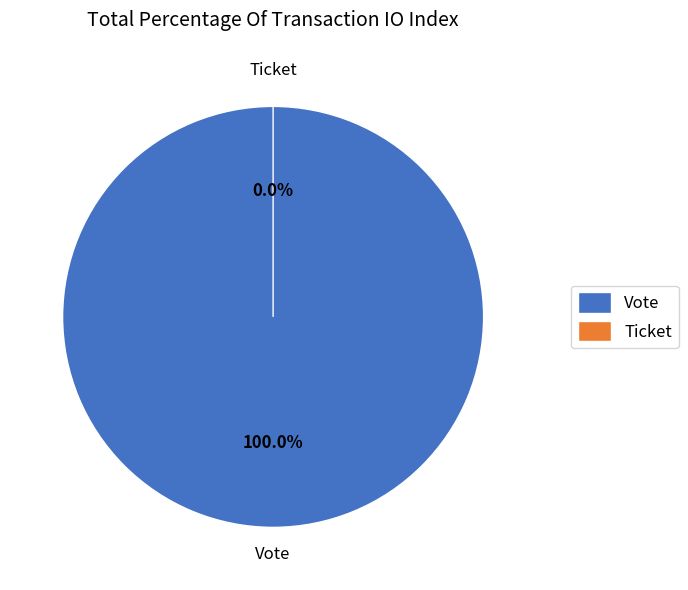

Which has a higher value, Ticket or Vote?

Vote